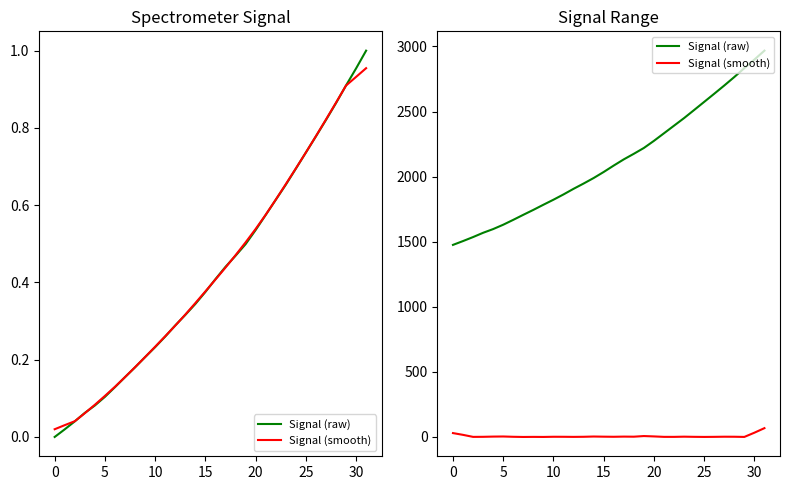

What is the label of the 12th point from the left?

11